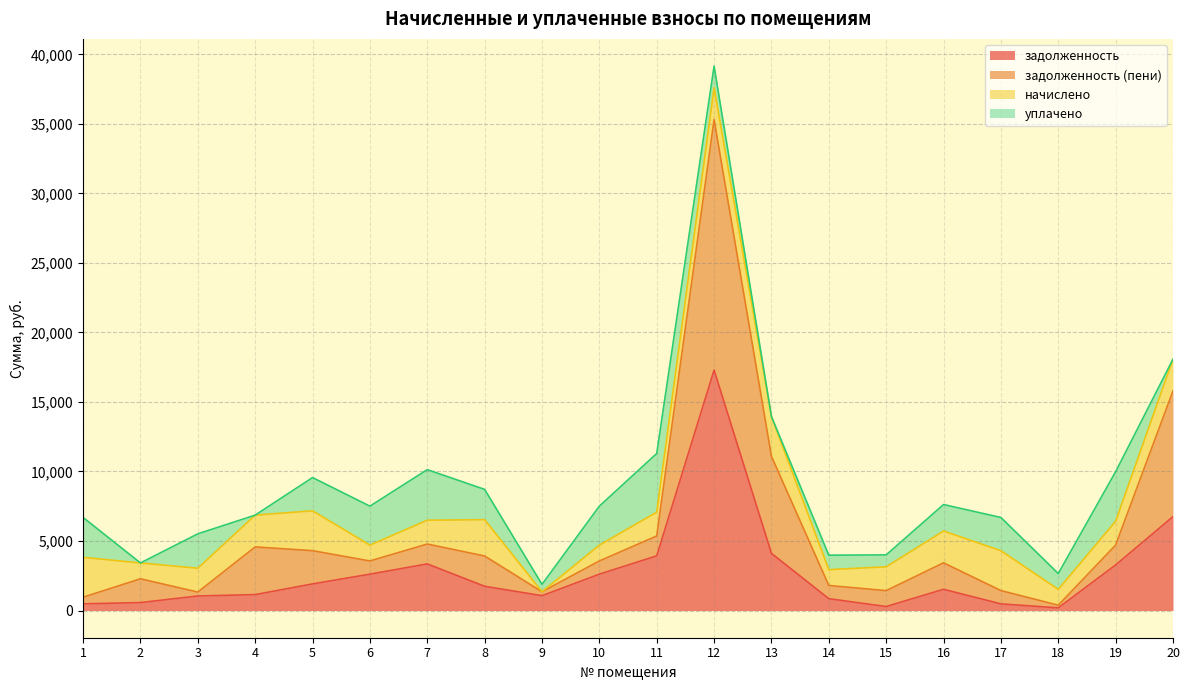

Which series has the largest total across all categories?

задолженность (пени)